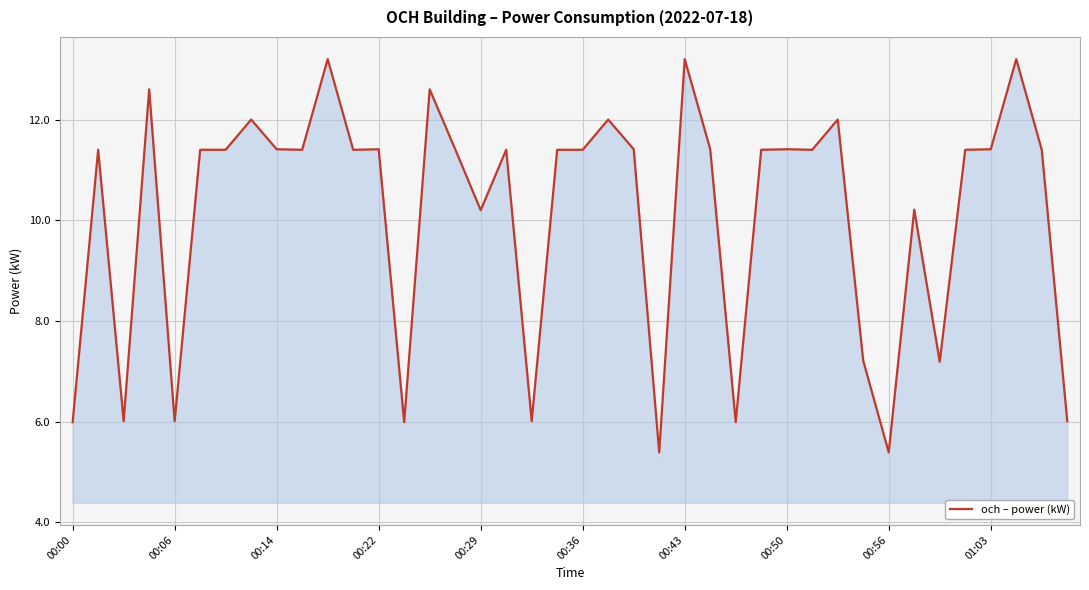

What is the maximum value shown in the chart?

13.2